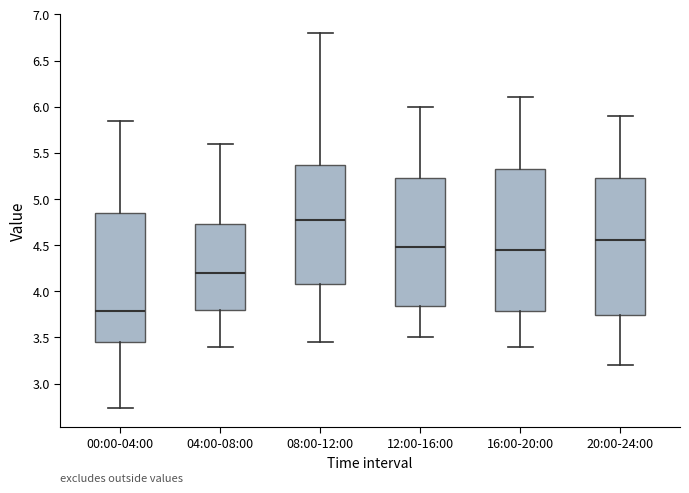

Which box has the highest median line?

08:00-12:00